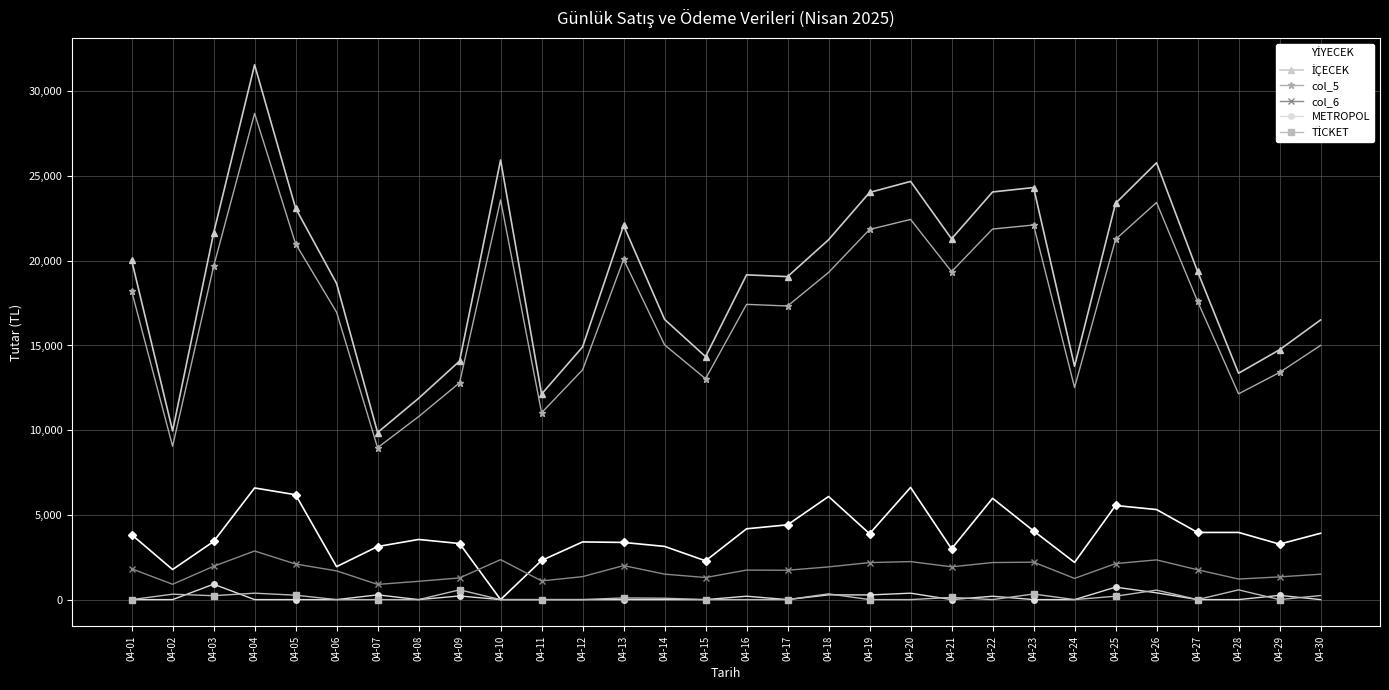

What is the sum of all METROPOL values?

4125.0